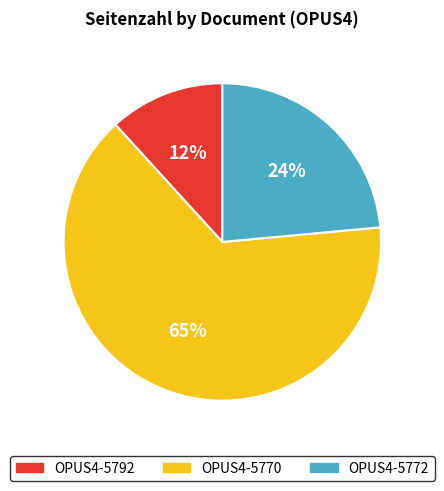

Rank the categories by value from lowest to highest.

OPUS4-5792, OPUS4-5772, OPUS4-5770